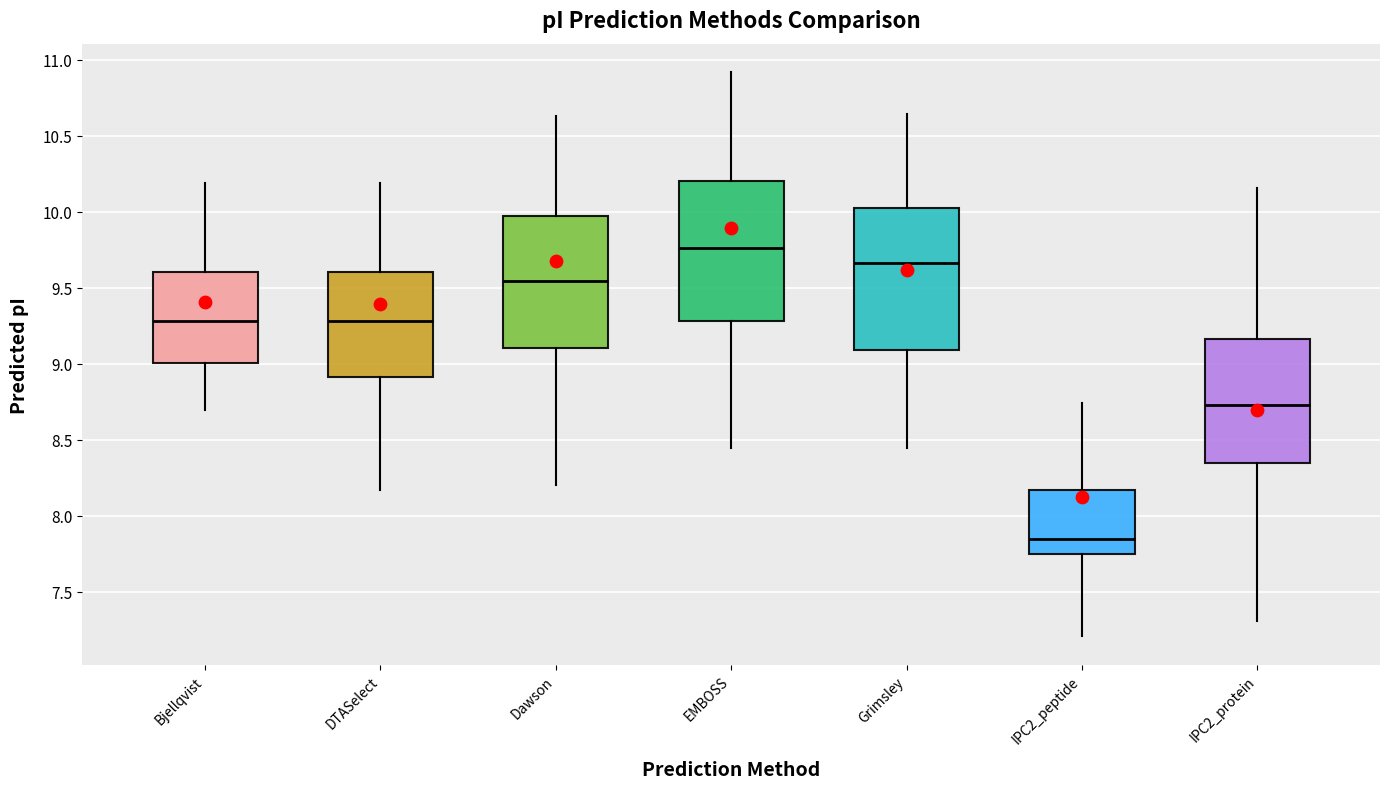

Reading left to right, transcribe this box plot: for each box, give where its median line is, the range the box spans, and where its two whiskers end, as read against the y-axis. The values are not printed on the chart, so give them approximately, as read against the axis.

Bjellqvist: median 9.30, box 9.00 to 9.60, whiskers 8.70 to 10.20
DTASelect: median 9.30, box 8.90 to 9.60, whiskers 8.15 to 10.20
Dawson: median 9.55, box 9.10 to 9.95, whiskers 8.20 to 10.65
EMBOSS: median 9.75, box 9.30 to 10.20, whiskers 8.45 to 10.90
Grimsley: median 9.65, box 9.10 to 10.05, whiskers 8.45 to 10.65
IPC2_peptide: median 7.85, box 7.75 to 8.15, whiskers 7.20 to 8.75
IPC2_protein: median 8.75, box 8.35 to 9.15, whiskers 7.30 to 10.15